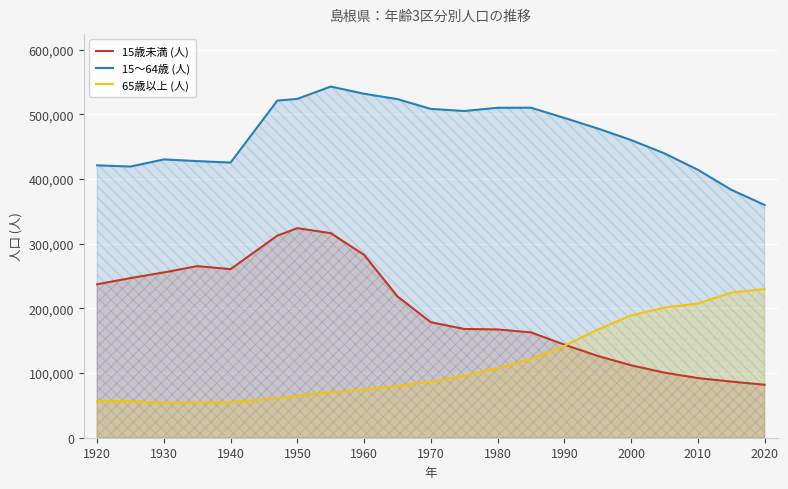

List the series in order of their overall mean, highest first.

15～64歳 (人), 15歳未満 (人), 65歳以上 (人)